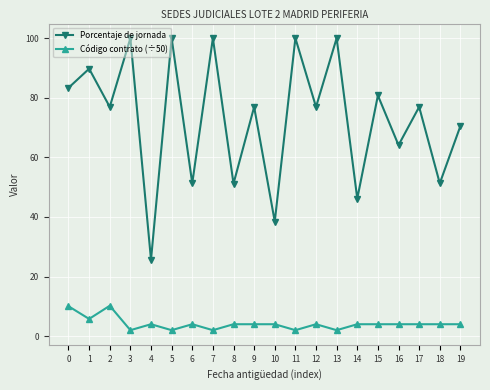

What is the difference between the maximum and minimum values in the Código contrato (÷50) series?

8.2